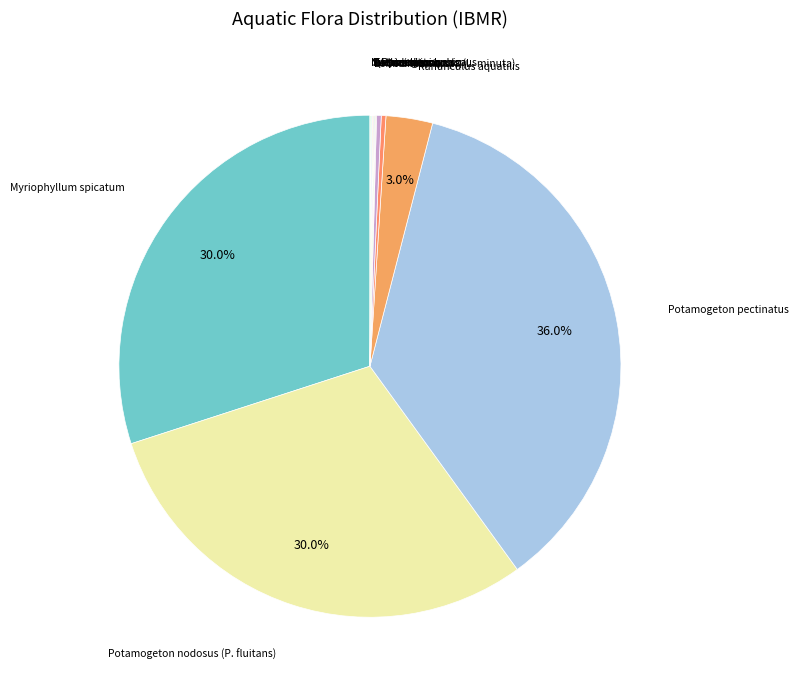

How many slices are in this pie chart?

13